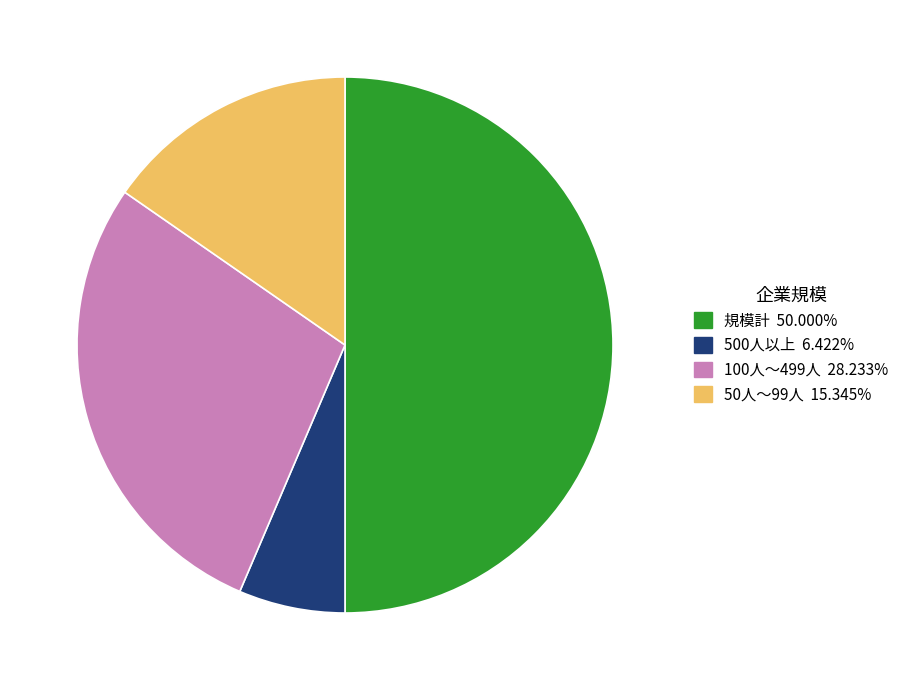

Do 規模計 and 500人以上 together represent more than half of the pie?

Yes